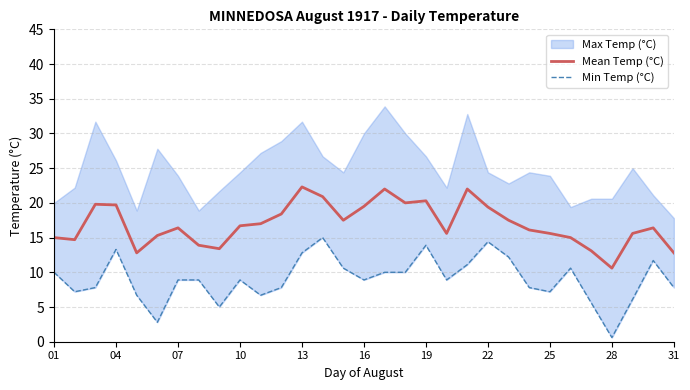

What is the maximum value for Mean Temp (°C)?

22.3